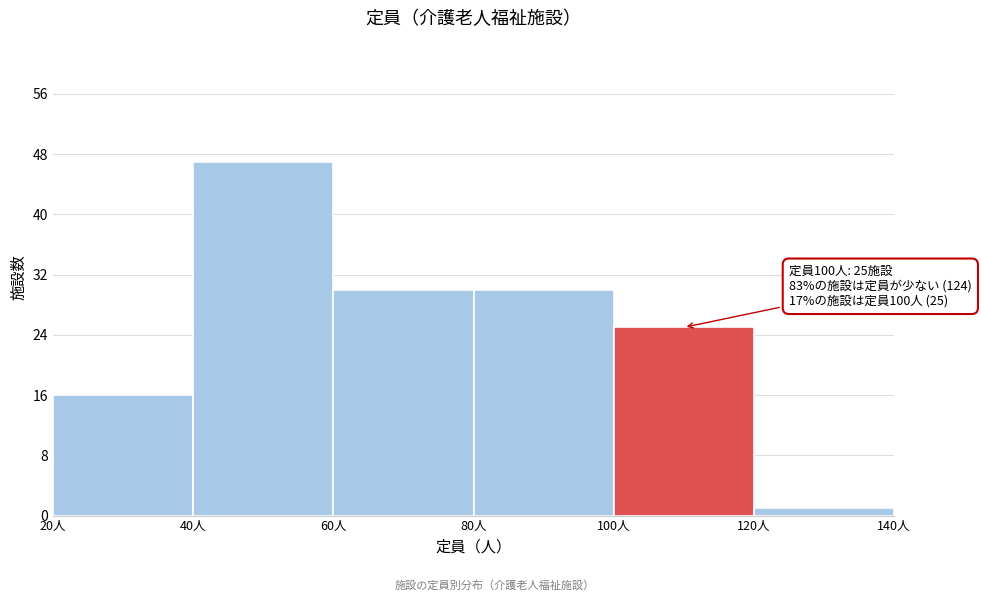

Which range on the x-axis has the tallest bar?

40 to 60